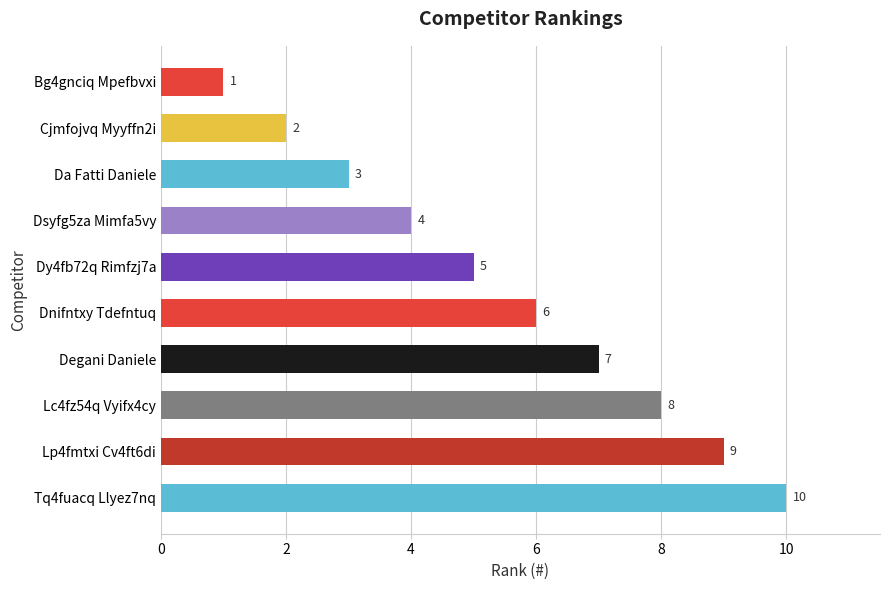

Reading bottom to top, list all the values displayed in this chart.

Tq4fuacq Llyez7nq=10	Lp4fmtxi Cv4ft6di=9	Lc4fz54q Vyifx4cy=8	Degani Daniele=7	Dnifntxy Tdefntuq=6	Dy4fb72q Rimfzj7a=5	Dsyfg5za Mimfa5vy=4	Da Fatti Daniele=3	Cjmfojvq Myyffn2i=2	Bg4gnciq Mpefbvxi=1